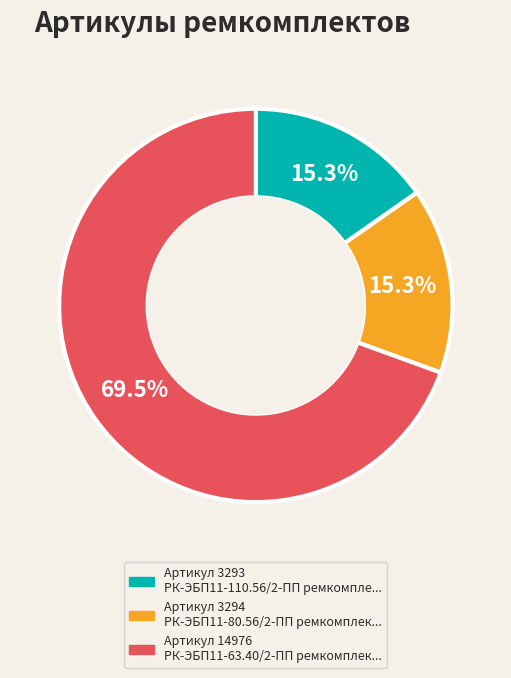

Is there any slice that represents more than half of the pie?

Yes